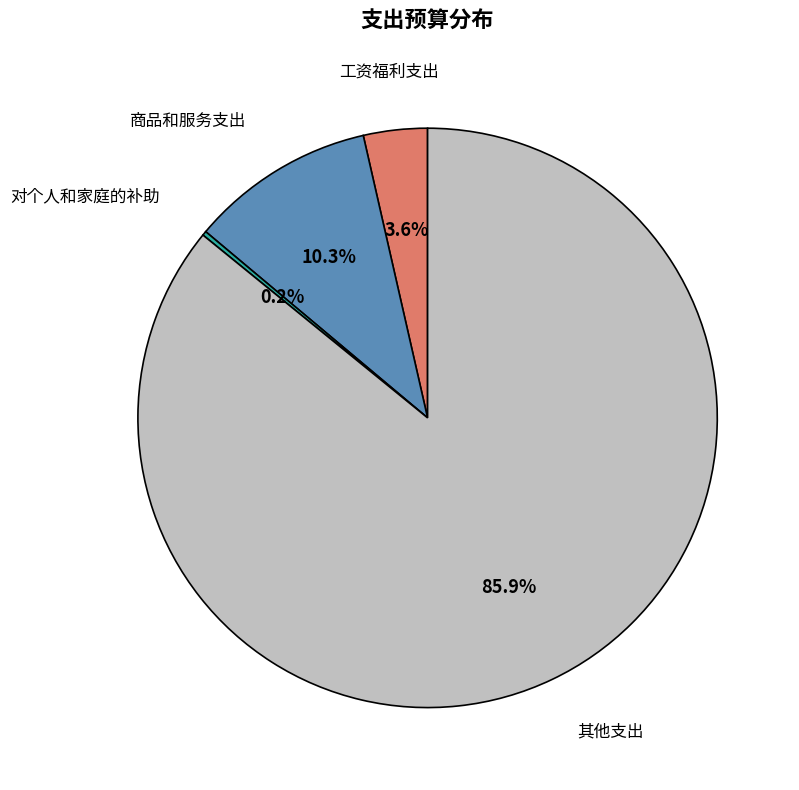

Does any single category account for the majority?

Yes